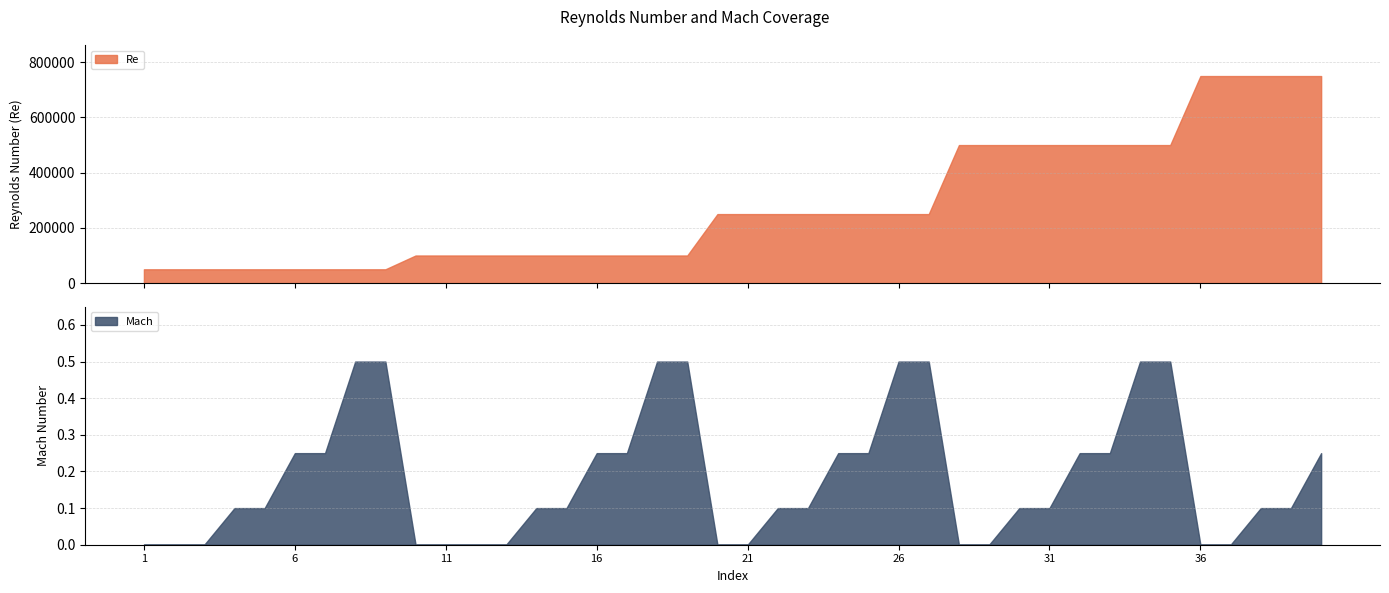

Which category has the lowest value across all series?

1